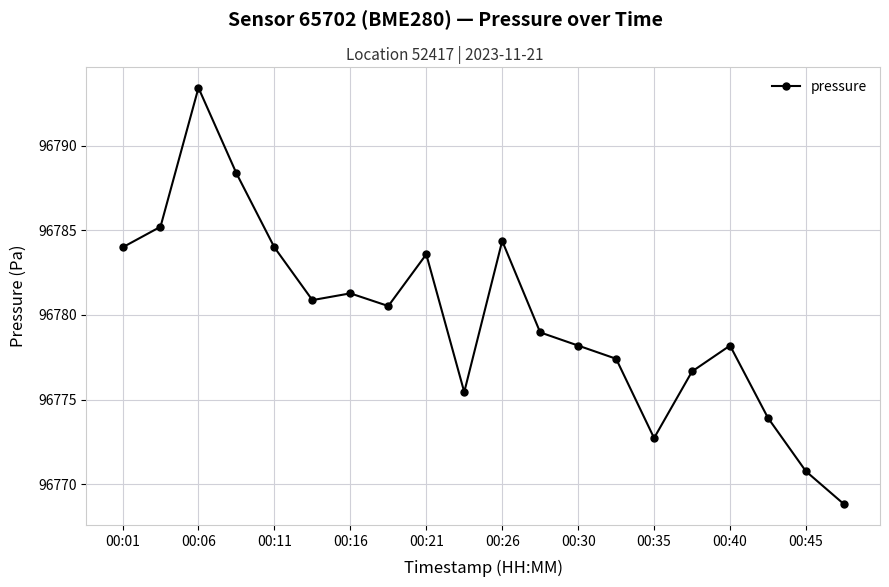

How many values are below 96780?

10